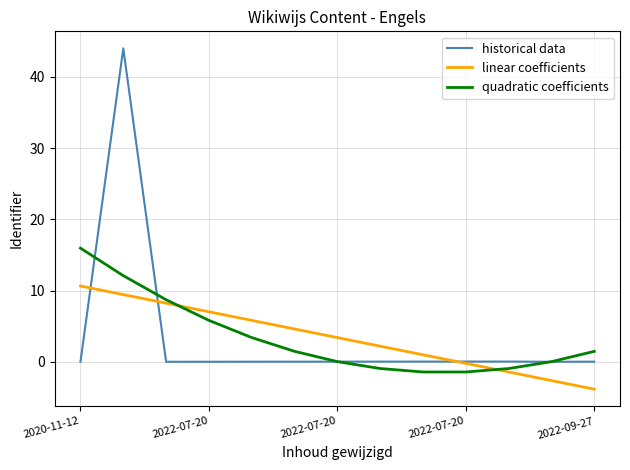

List the series in order of their peak value, lowest first.

linear coefficients, quadratic coefficients, historical data